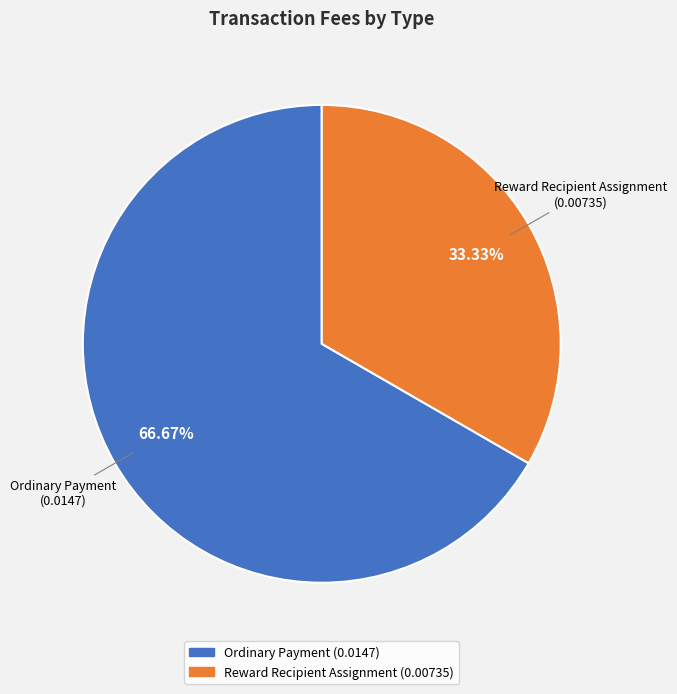

Which slice is the largest?

Ordinary Payment